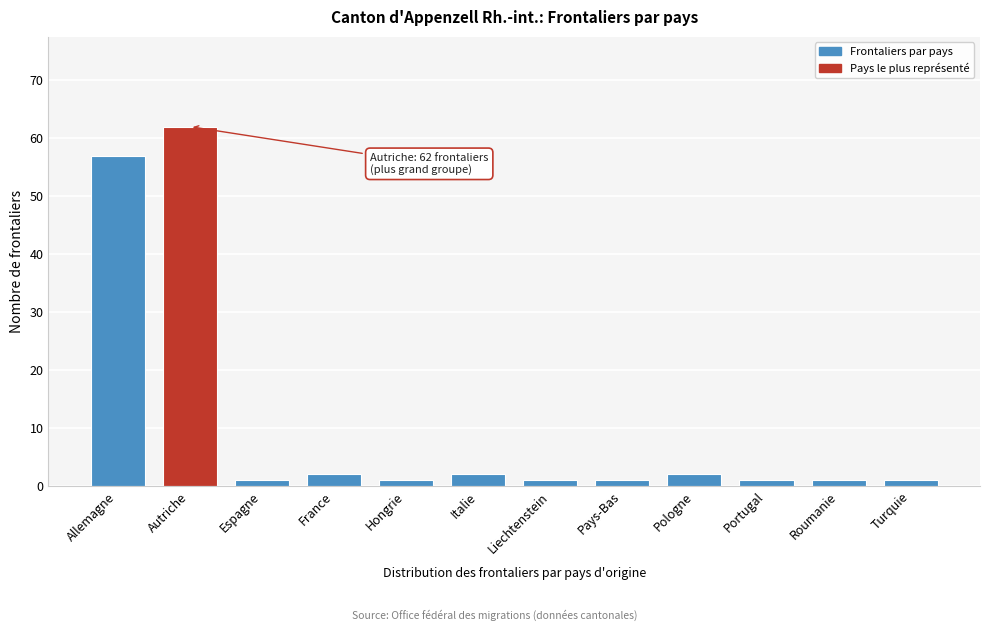

Reading left to right, what are all the values shown in this chart?

Allemagne=57	Autriche=62	Espagne=1	France=2	Hongrie=1	Italie=2	Liechtenstein=1	Pays-Bas=1	Pologne=2	Portugal=1	Roumanie=1	Turquie=1